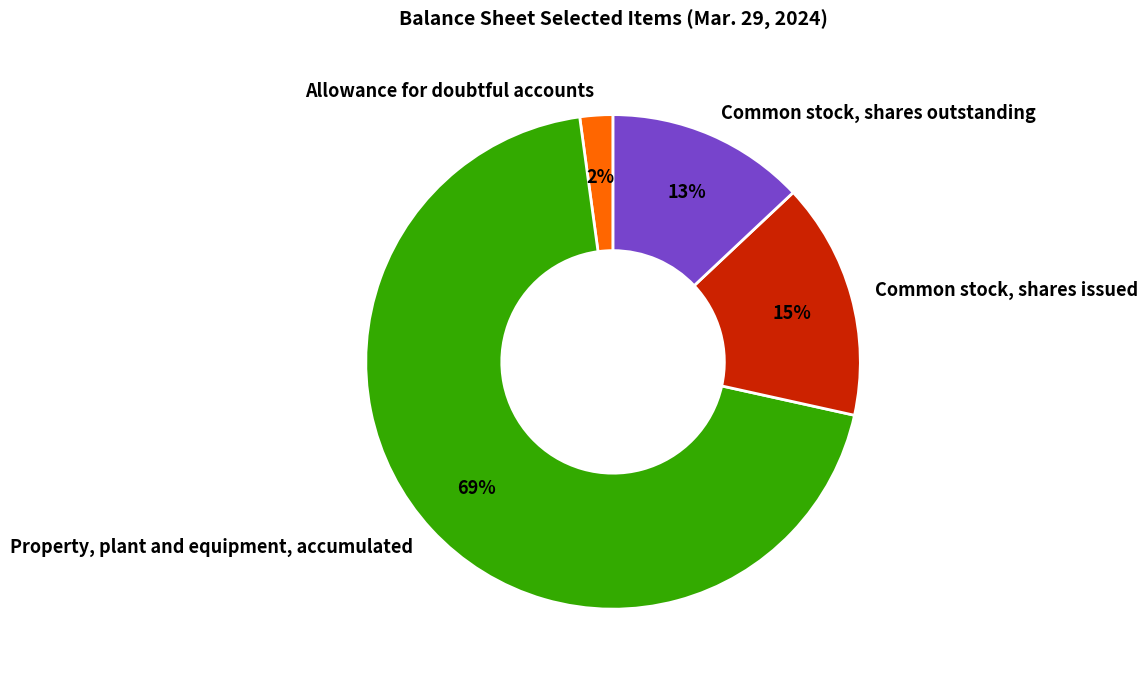

True or false: Common stock, shares outstanding accounts for 13% of the total.

True